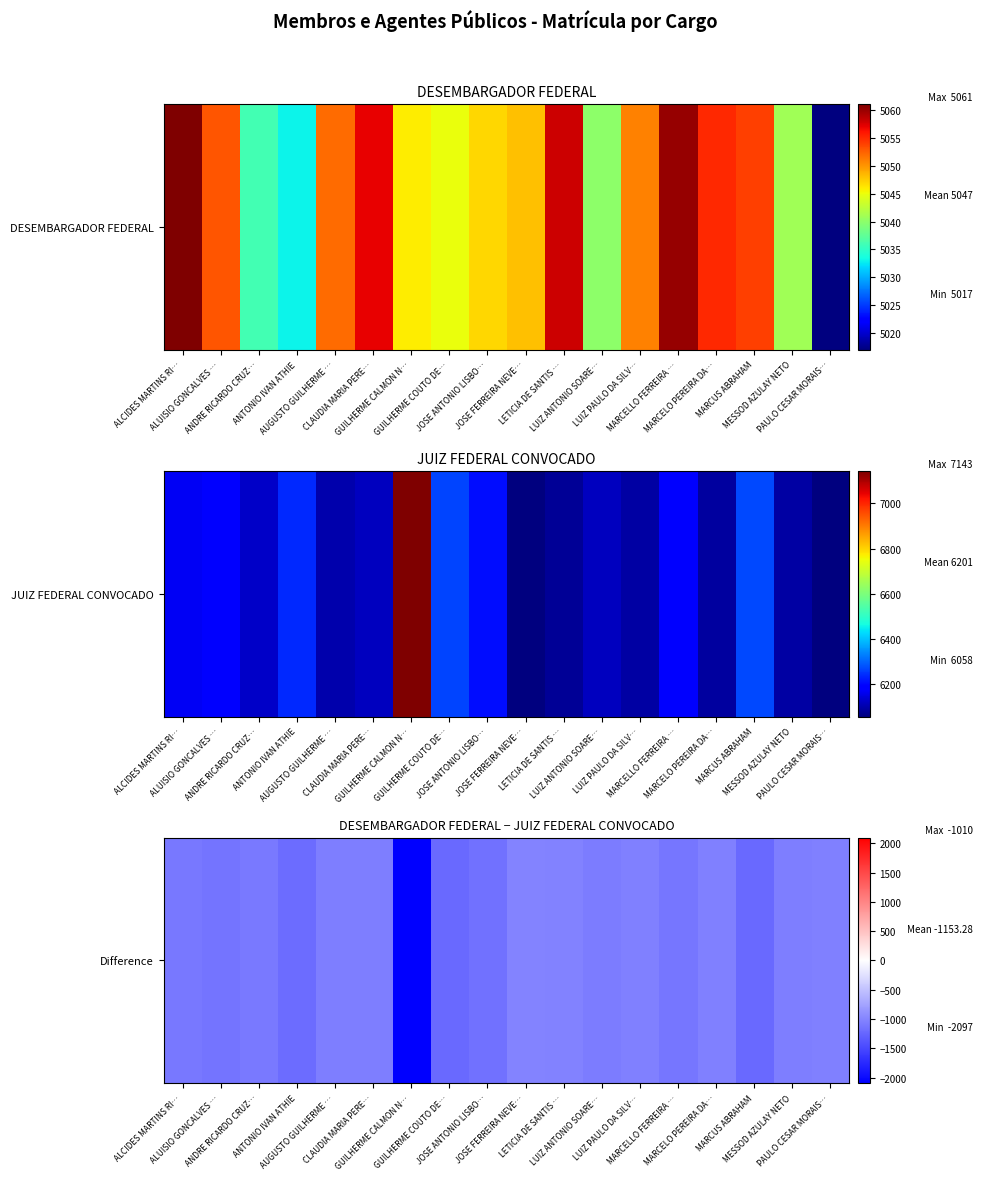

Read the value at ALCIDES MARTINS RI…, to the nearest 10.

-1110